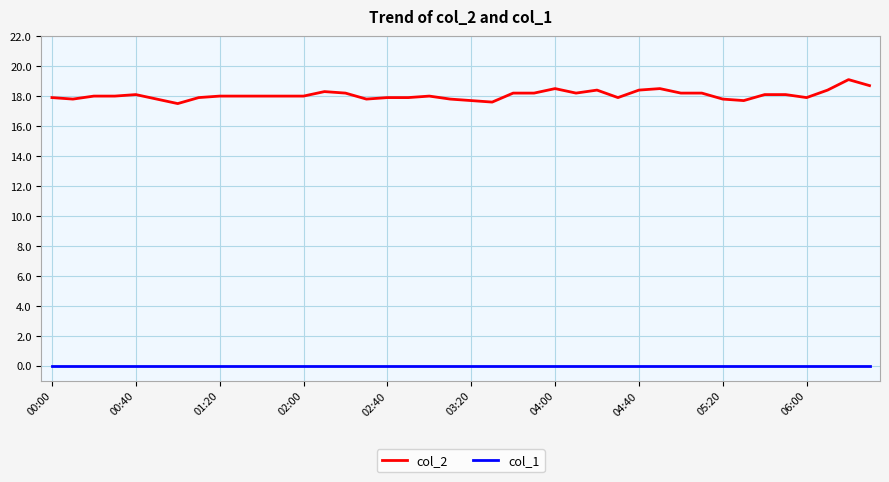

What are all the series names shown in the legend?

col_2, col_1